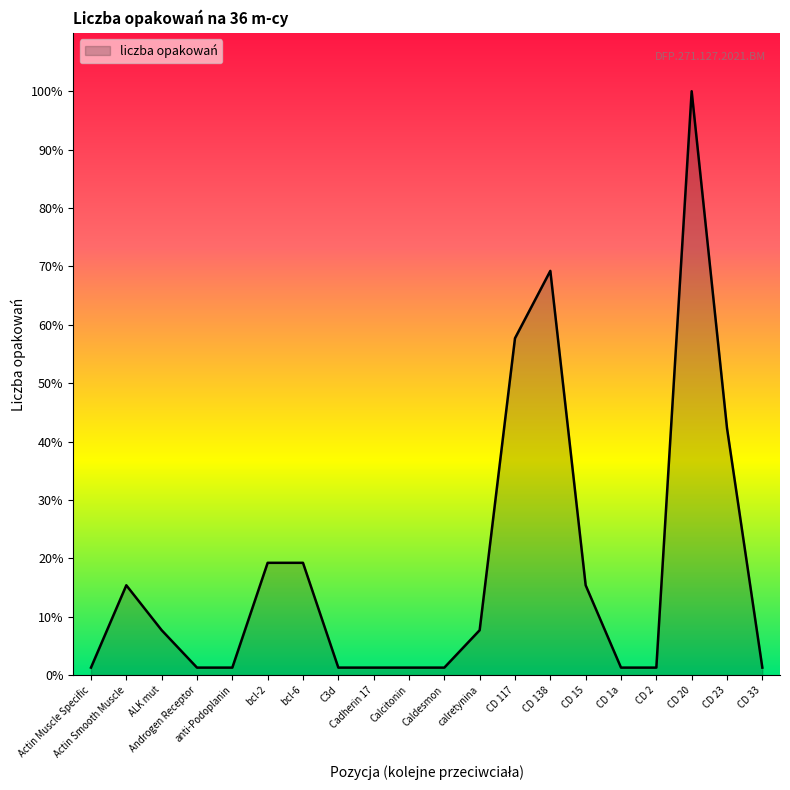

The chart shows a value of 1 at Androgen Receptor. True or false?

True